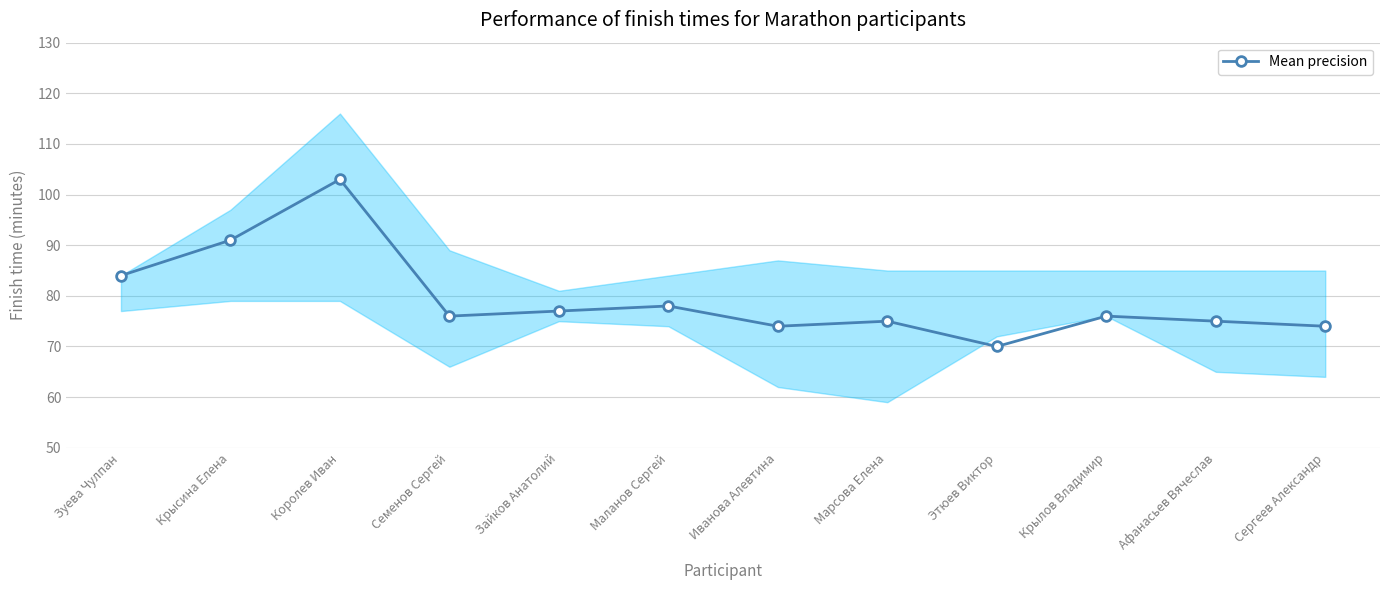

Which has a higher value, Зайков Анатолий or Крылов Владимир?

Зайков Анатолий